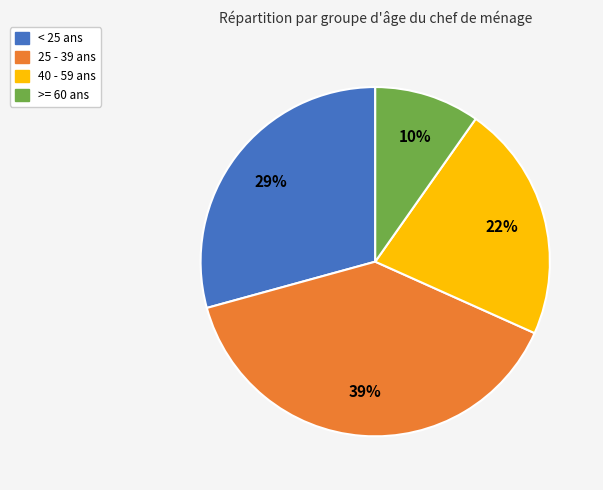

To the nearest percent, what portion does >= 60 ans represent?

10%